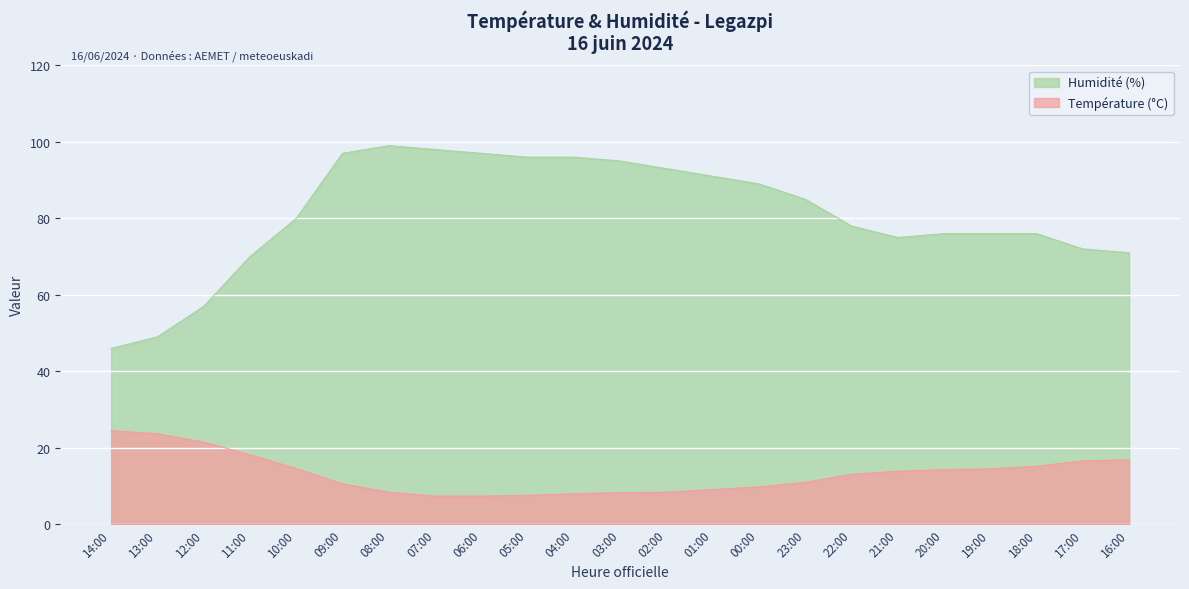

Is the value of Température (ºC) at 07:00 greater than the value of Humidité (%) at 18:00?

No